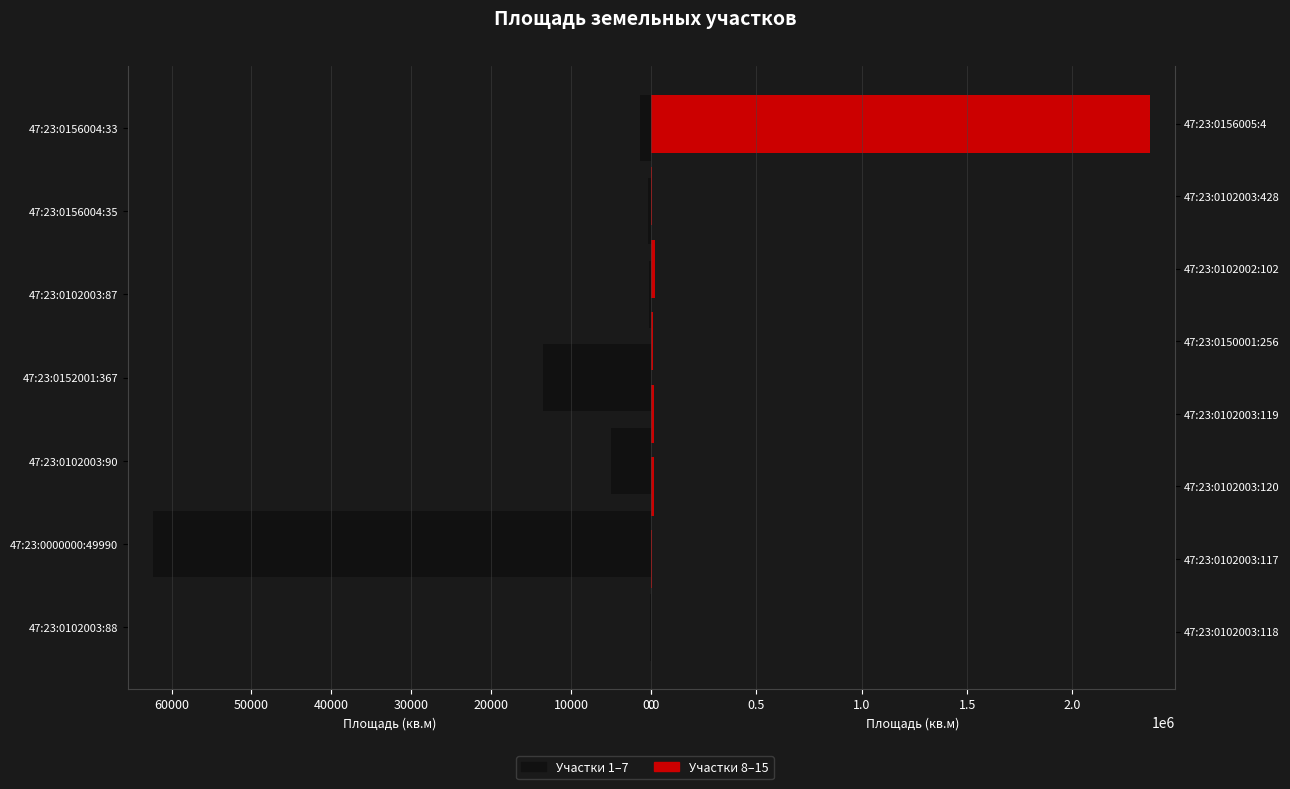

Which label corresponds to the largest value in the chart?

47:23:0156005:4